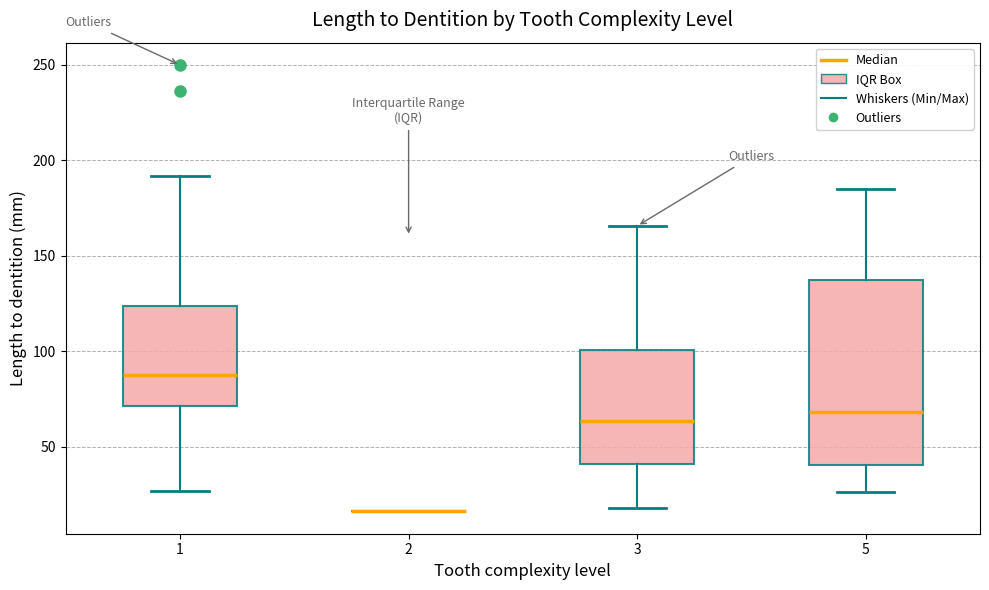

Reading left to right, read every box against the y-axis: the position of its median line, the range the box covers, and the ends of its whiskers. The values are not printed on the chart, so give them approximately, as read against the axis.

1: median 85, box 70 to 125, whiskers 25 to 190
2: box collapsed to a line at 15, whiskers 15 to 15
3: median 65, box 40 to 100, whiskers 20 to 165
5: median 70, box 40 to 135, whiskers 25 to 185